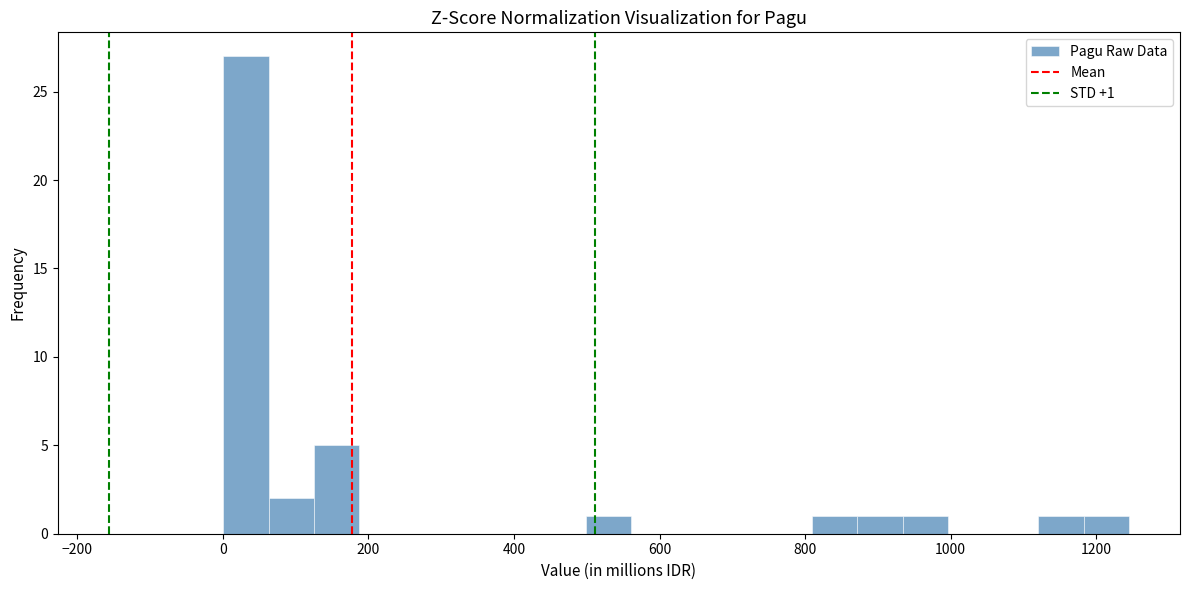

Read against the x-axis, roughly where is the centre of the tallest bar?

40